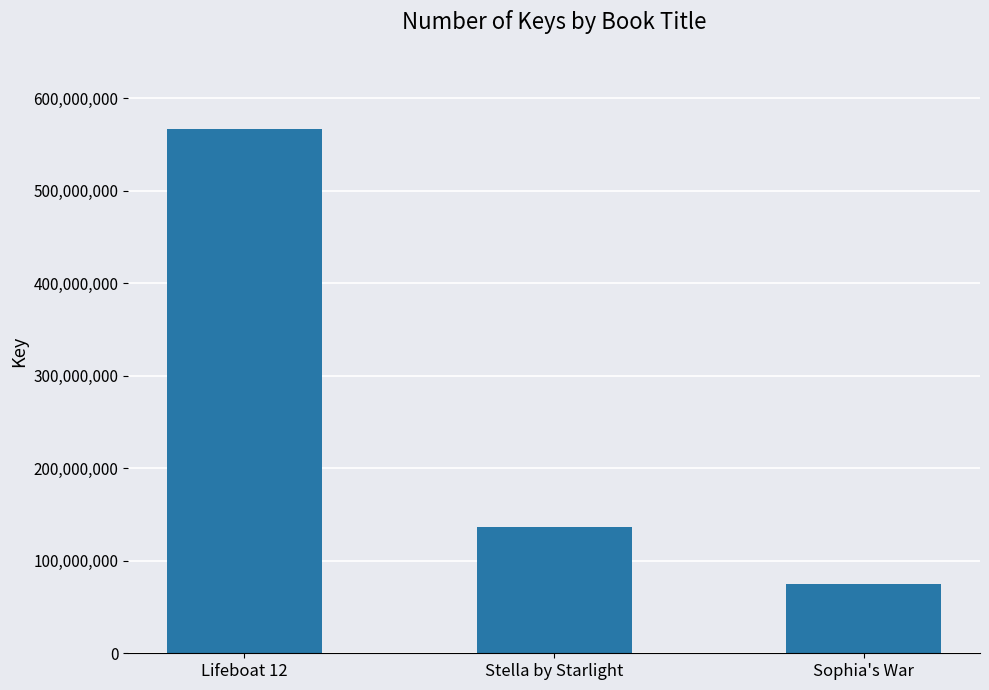

What is the ratio of the value at Lifeboat 12 to the value at Sophia's War?

7.6